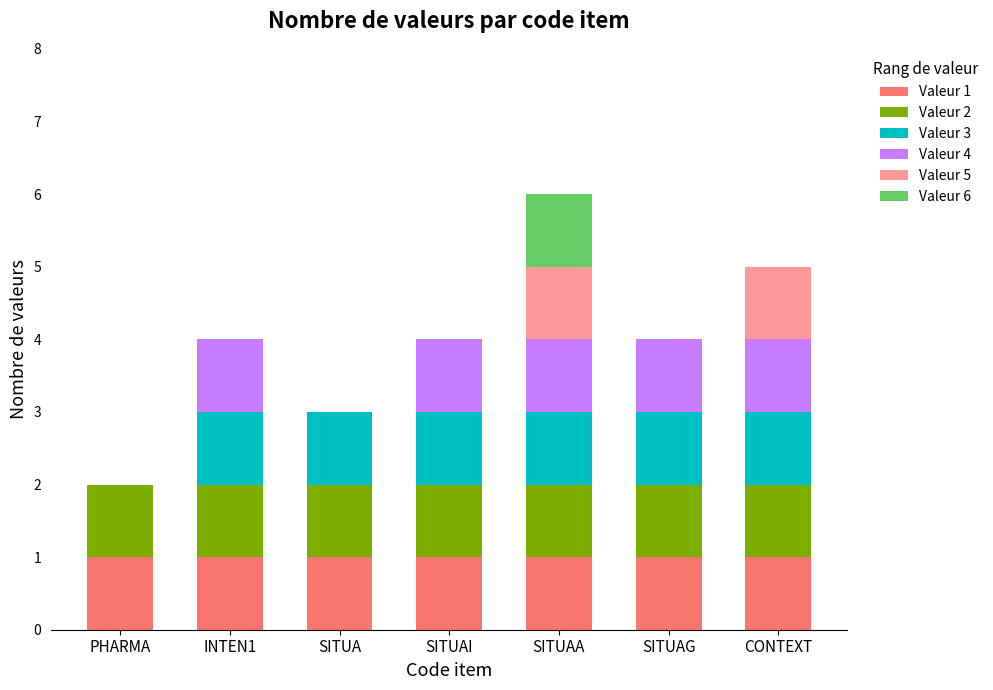

At which category is the sum across all series the highest?

SITUAA